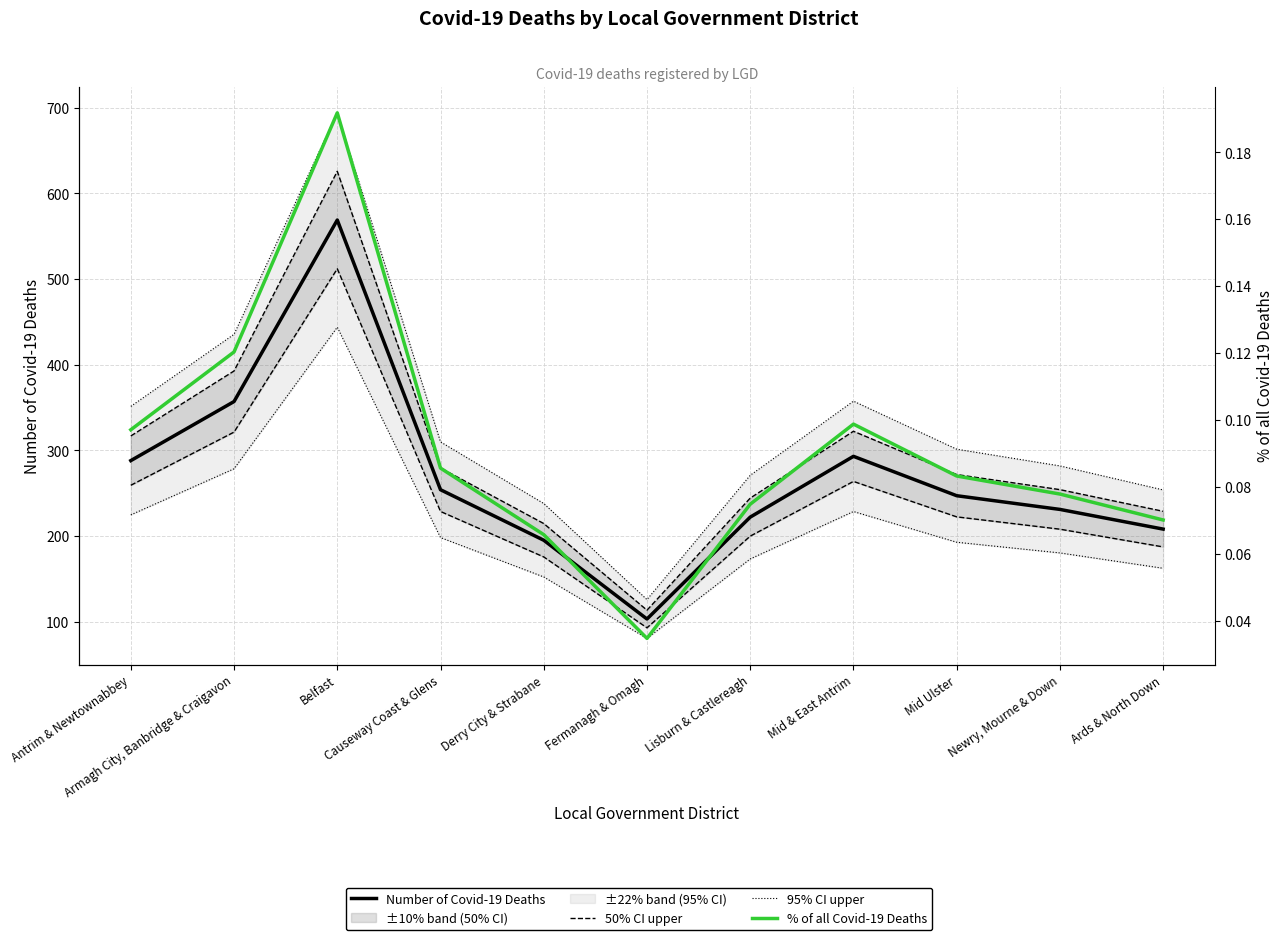

What is the lowest value of the 95% CI upper series?

125.7